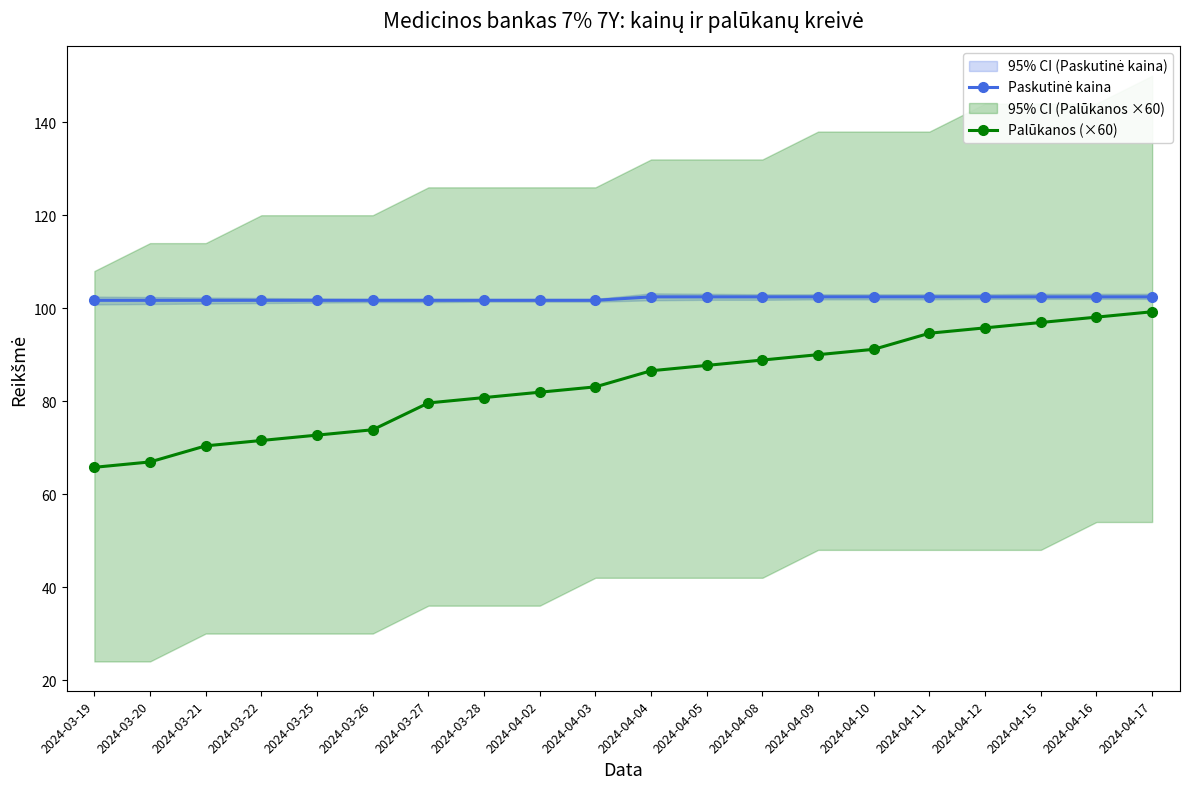

What is the sum of the Palūkanos (×60) values at 2024-04-02 and 2024-04-11?

176.5